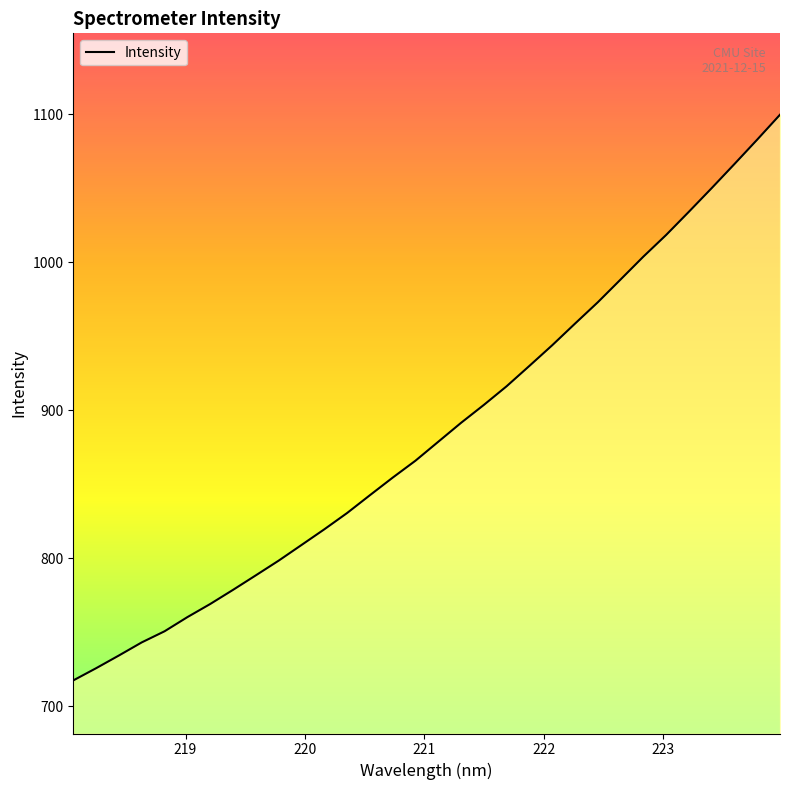

What is the maximum value shown in the chart?

1099.6